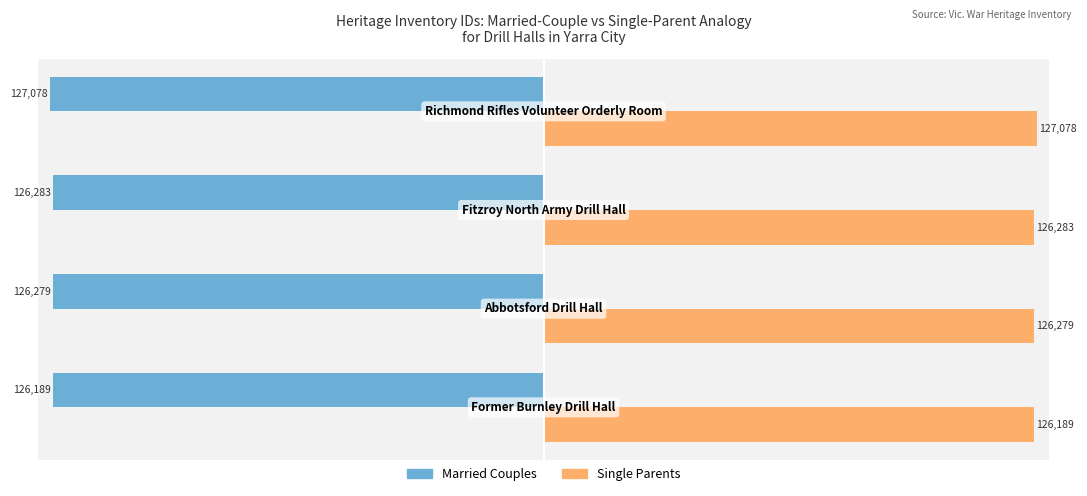

Rank the series by their average value, from highest to lowest.

Single Parents, Married Couples